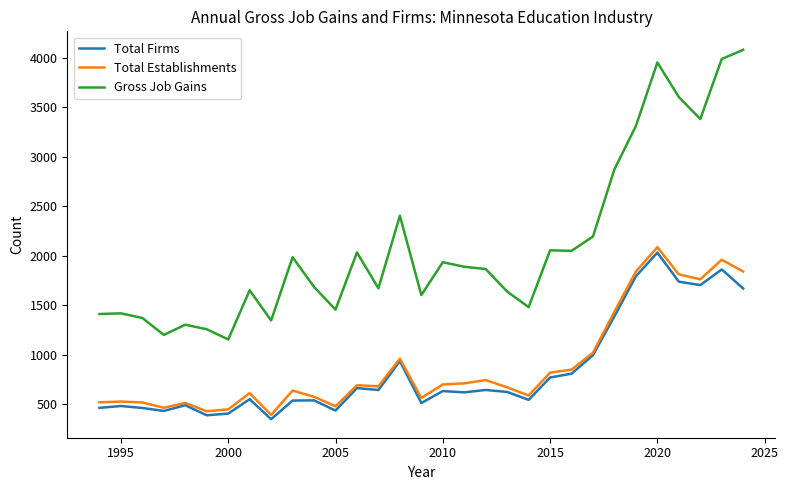

True or false: Total Establishments and Gross Job Gains cross at least once.

False